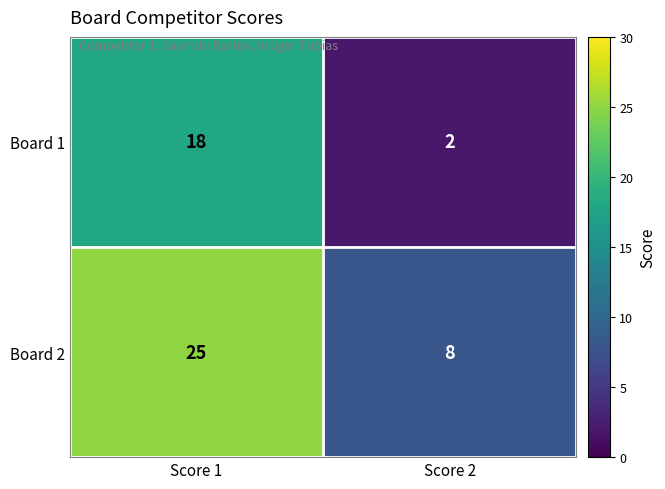

What is the lowest value of the Board 2 series?

8